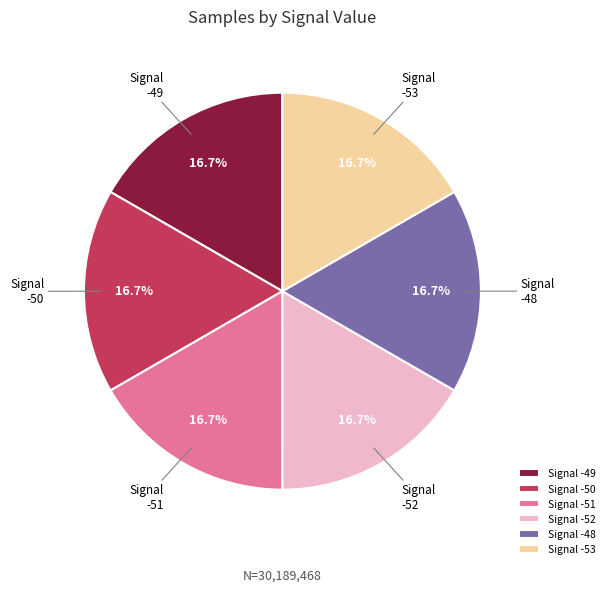

Does any single category account for the majority?

No